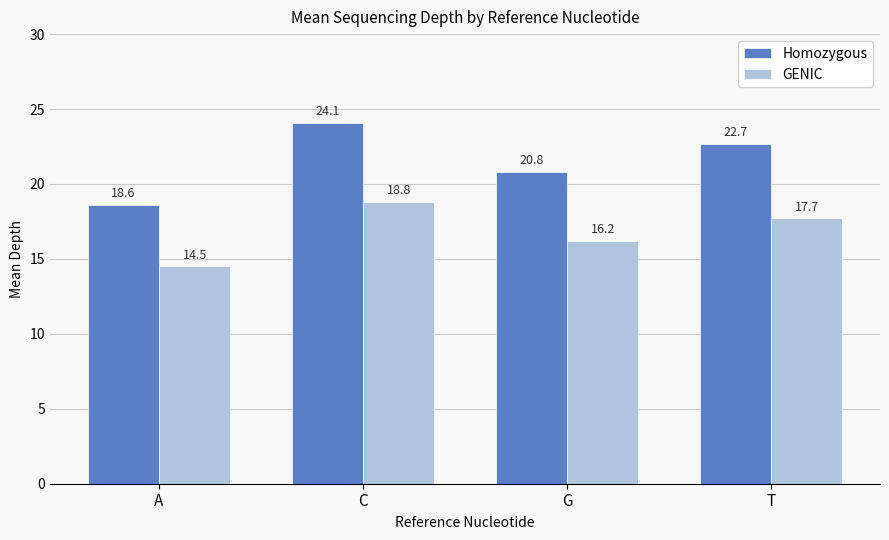

List the series in order of their peak value, highest first.

Homozygous, GENIC